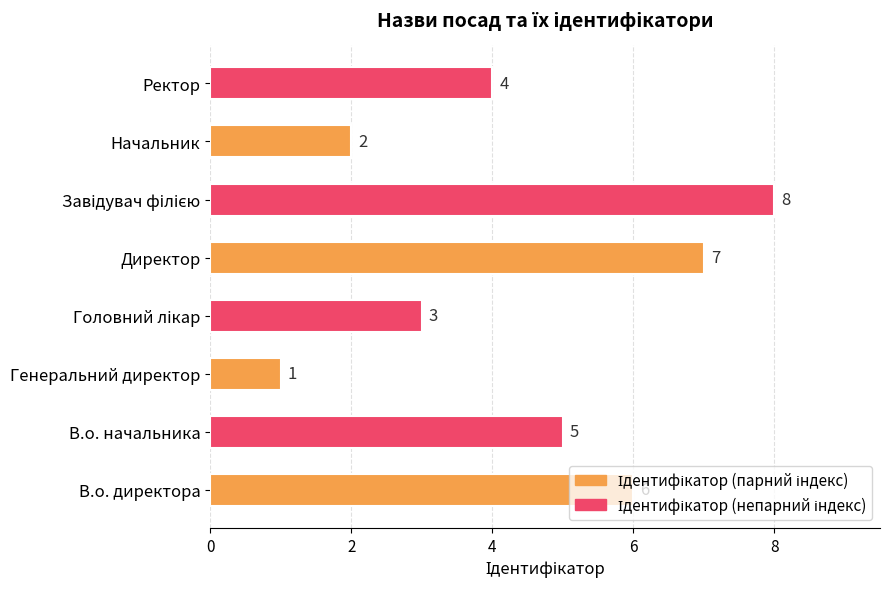

Is it true that the value at Ректор is 7?

False